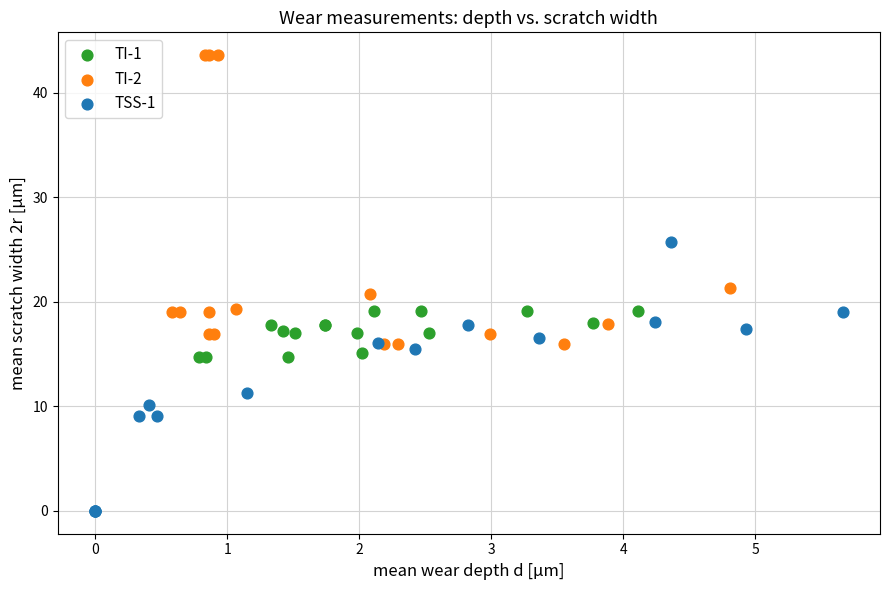

What are all the series names shown in the legend?

TI-1, TI-2, TSS-1